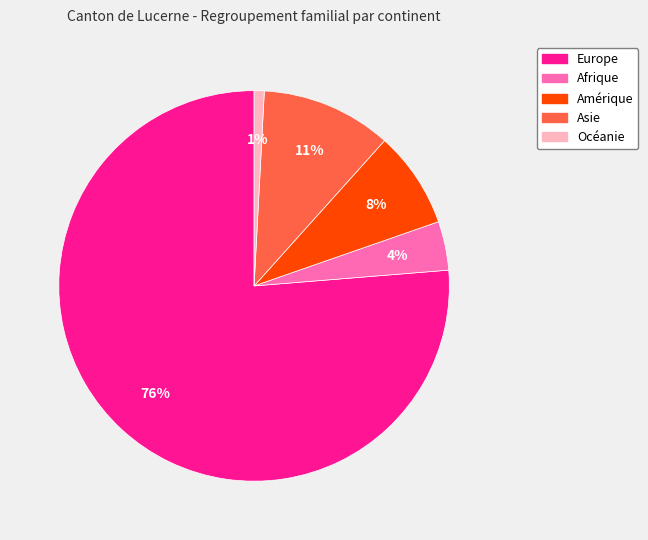

Is it true that Asie is 17% of the pie?

False